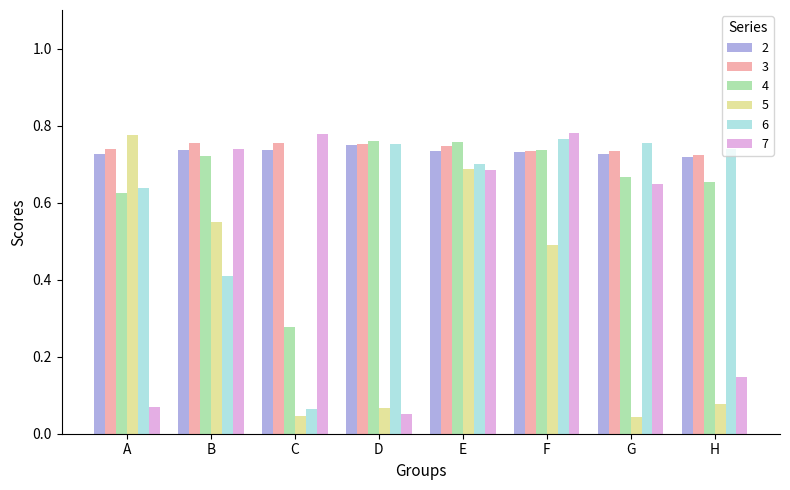

The value of 7 at C is 1.0. True or false?

False